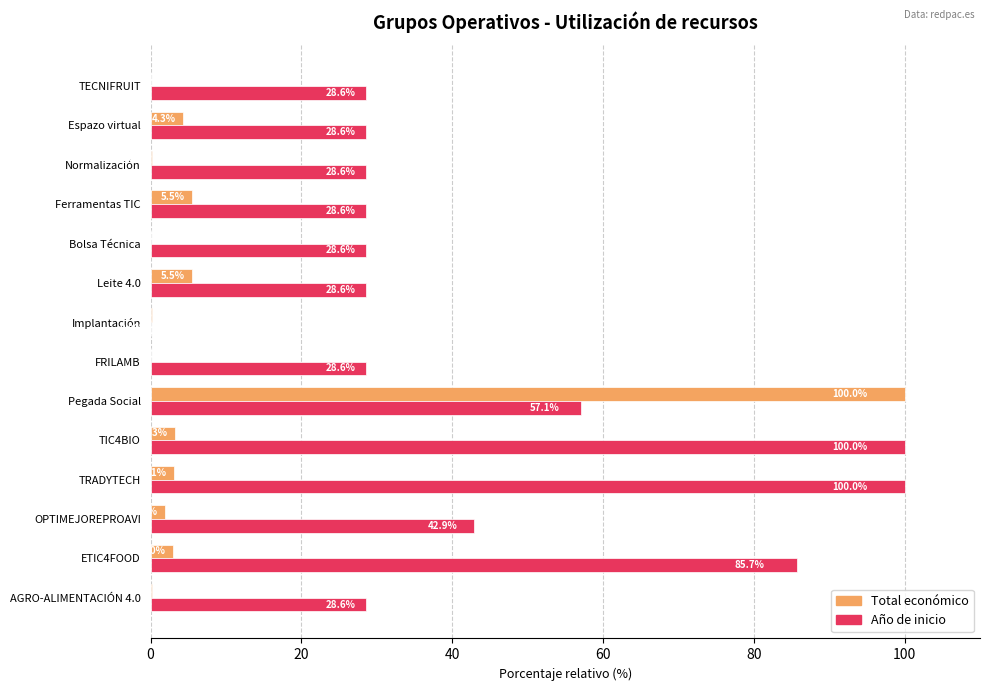

What is the sum of the Total económico values at Bolsa Técnica and TRADYTECH?

3.2